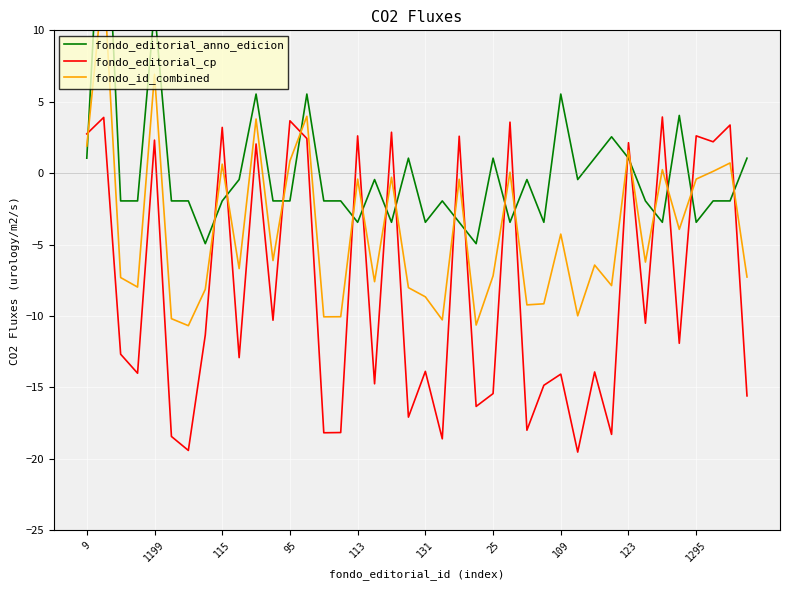

Where does the fondo_id_combined series first go above -6?

9